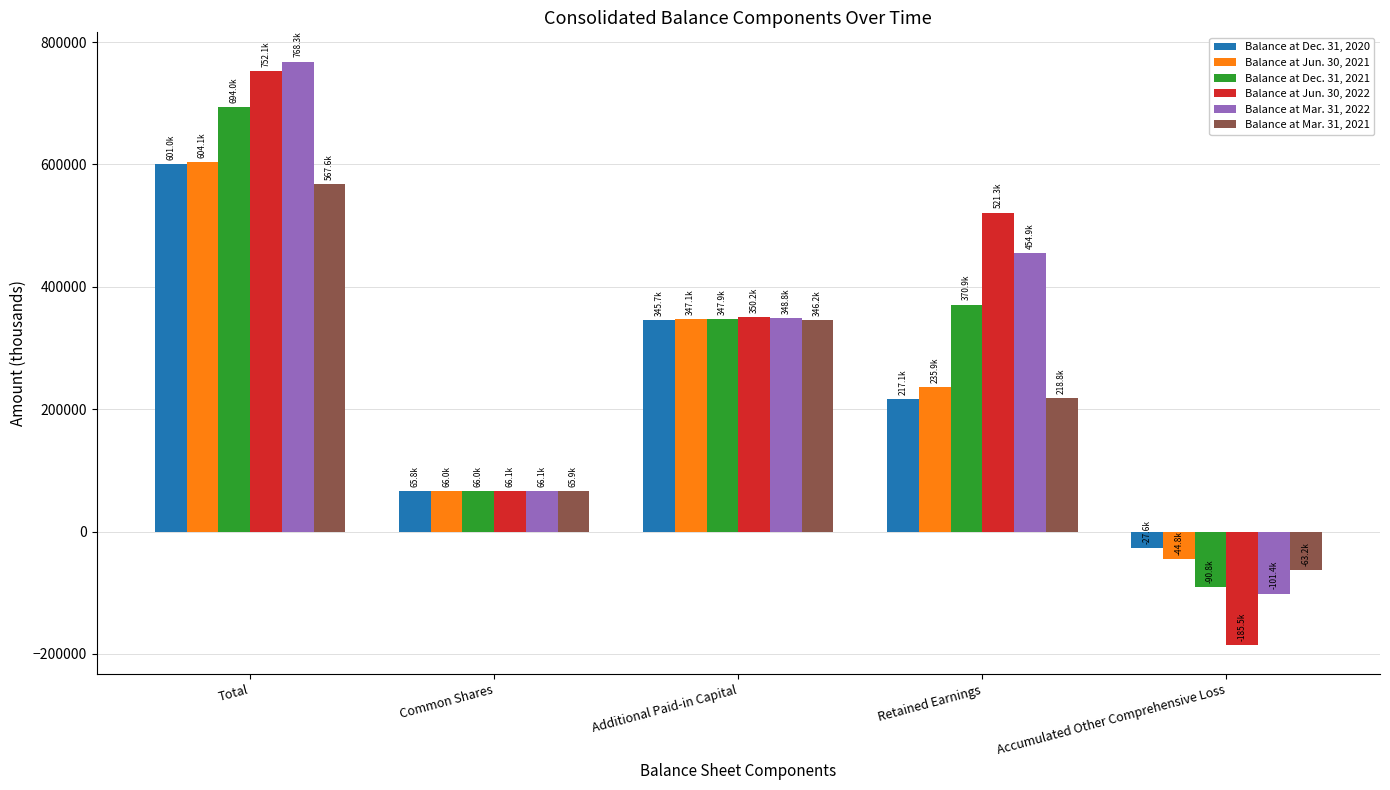

Reading left to right, transcribe all the data shown in this chart.

Balance at Dec. 31, 2020: 601027	65800	345696	217106	-27575
Balance at Jun. 30, 2021: 604134	65988	347093	235872	-44819
Balance at Dec. 31, 2021: 694024	65988	347902	370927	-90793
Balance at Jun. 30, 2022: 752122	66132	350224	521274	-185508
Balance at Mar. 31, 2022: 768334	66083	348756	454864	-101369
Balance at Mar. 31, 2021: 567638	65920	346186	218750	-63218